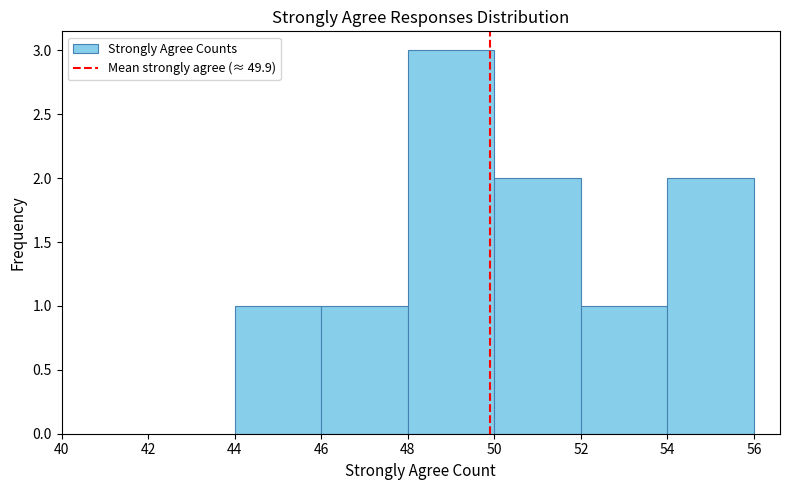

Which range on the x-axis has the tallest bar?

48 to 50